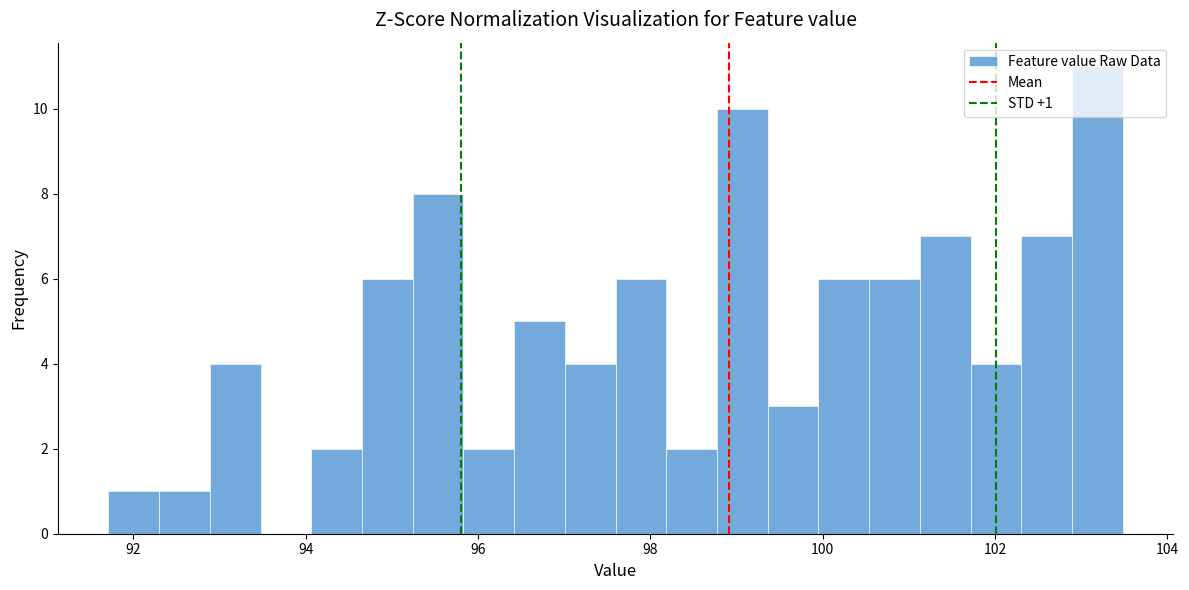

Read against the x-axis, roughly where is the centre of the tallest bar?

103.2